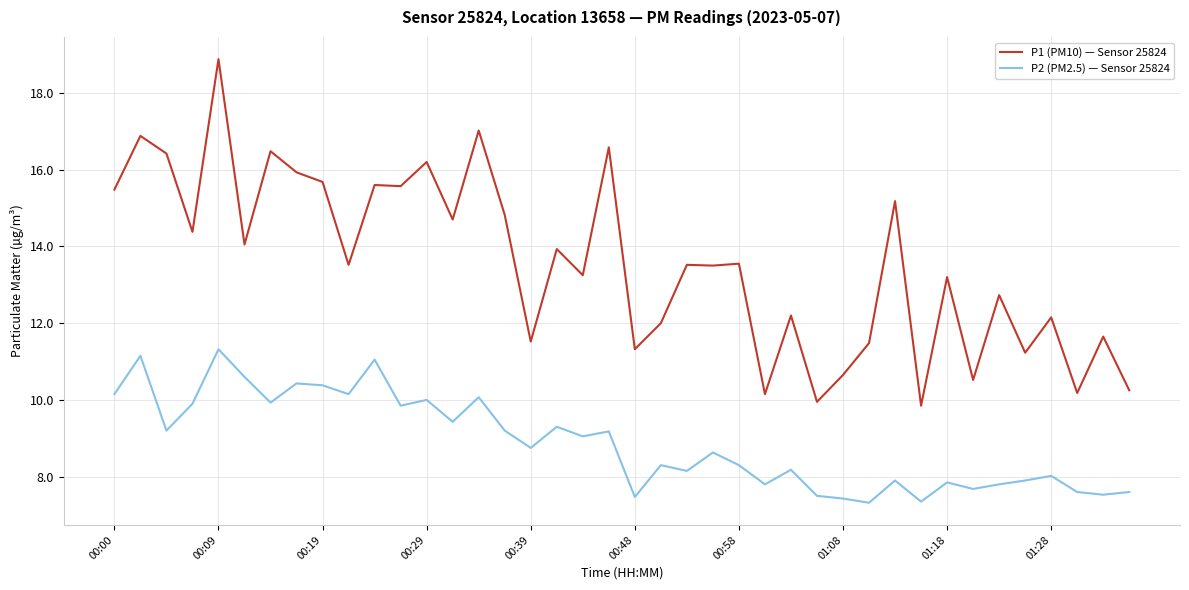

What is the difference between the maximum and minimum values in the P1 (PM10) — Sensor 25824 series?

9.0